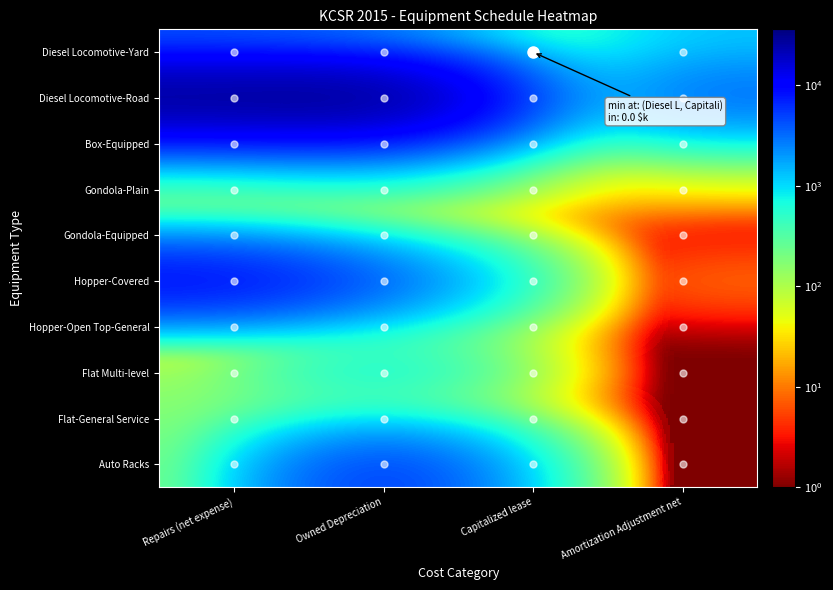

What is the maximum value shown in the chart?

35918